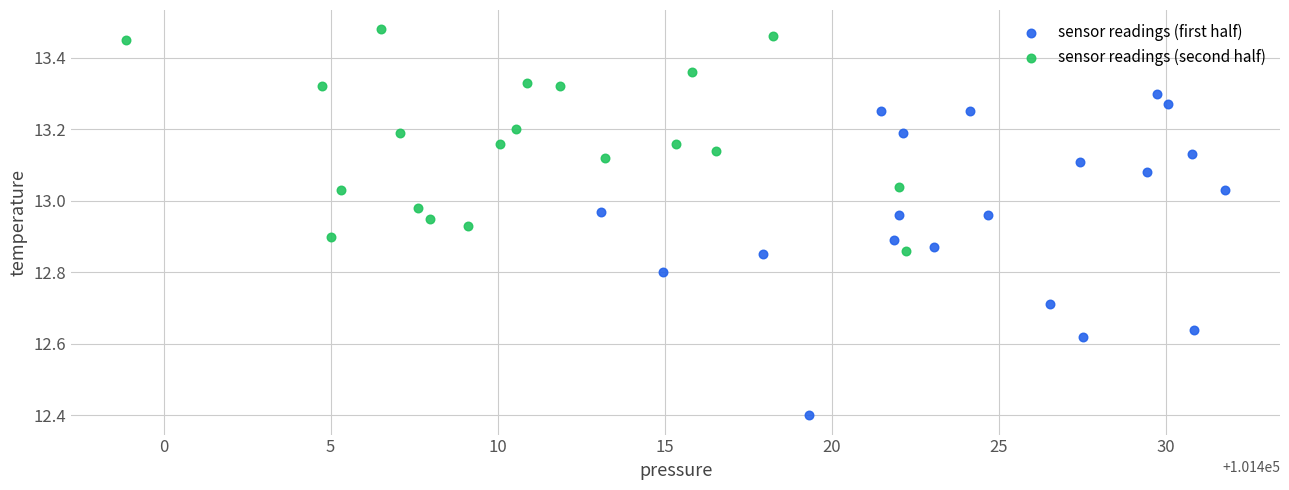

Which series reaches the maximum Y coordinate?

sensor readings (second half)